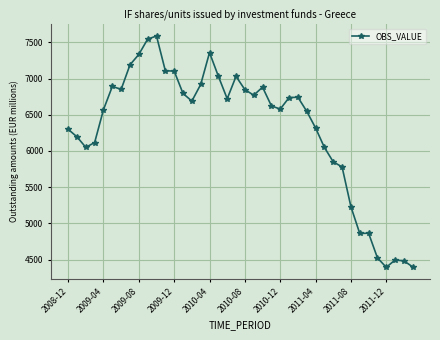

What is the difference between the maximum and minimum values?

3193